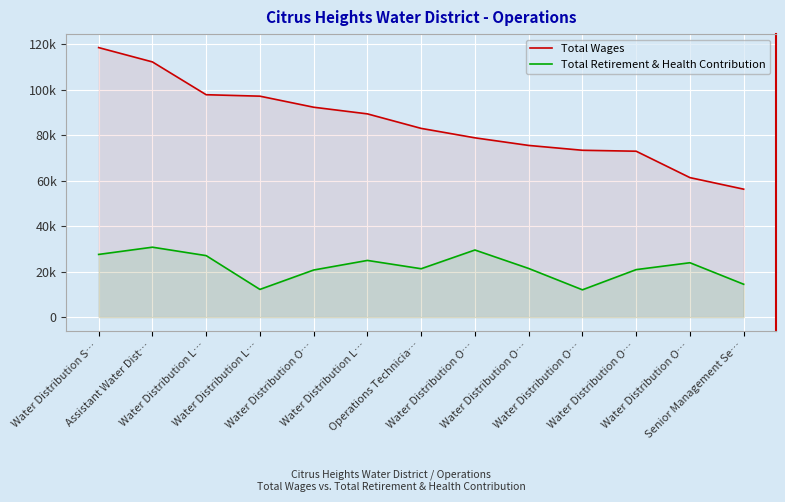

True or false: Total Wages and Total Retirement & Health Contribution intersect in this chart.

False